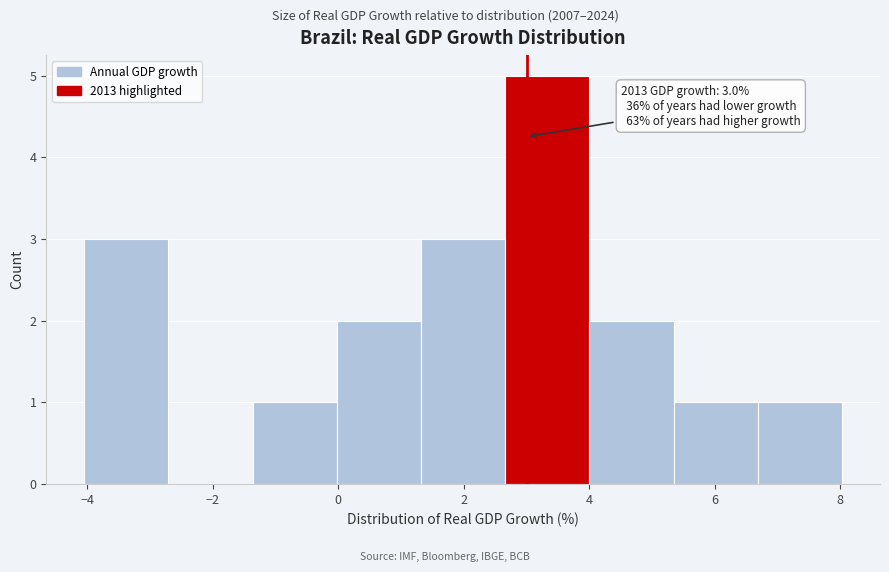

Which range on the x-axis has the tallest bar?

2.6 to 4.0